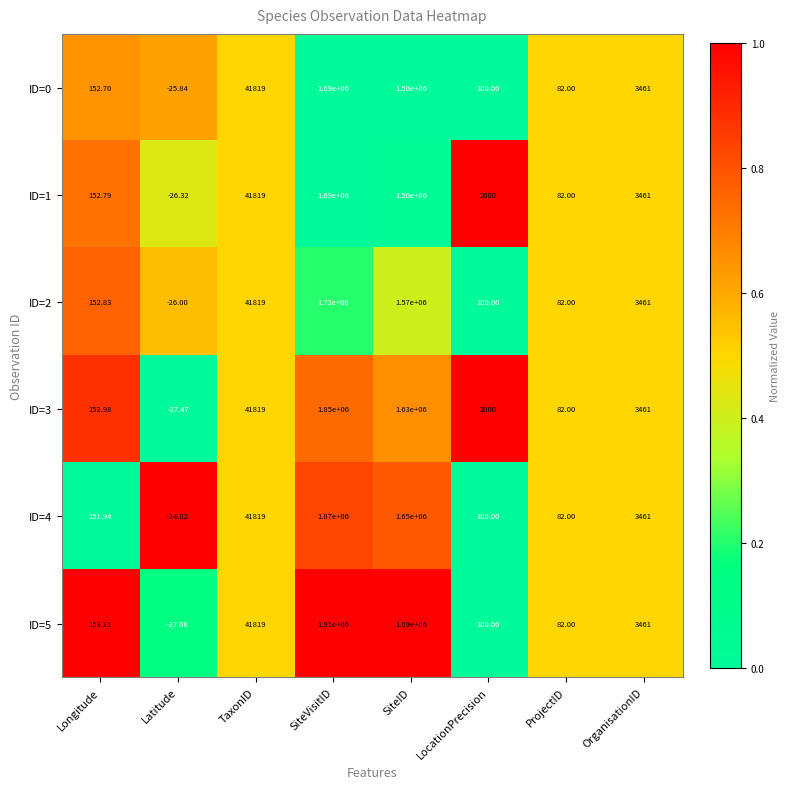

Which category has the lowest value across all series?

Latitude